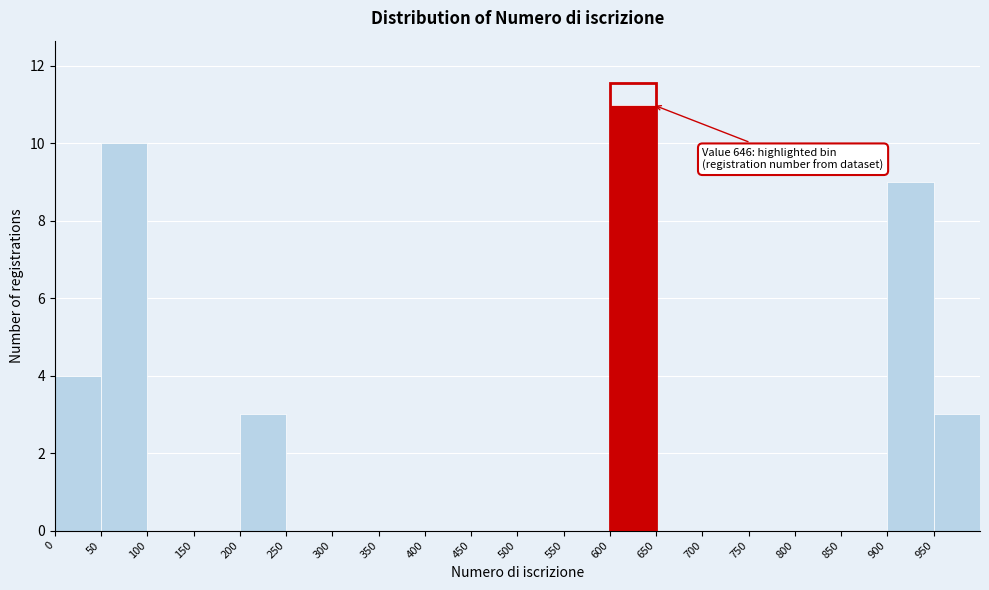

Over which range of the x-axis is the bar tallest?

600 to 650